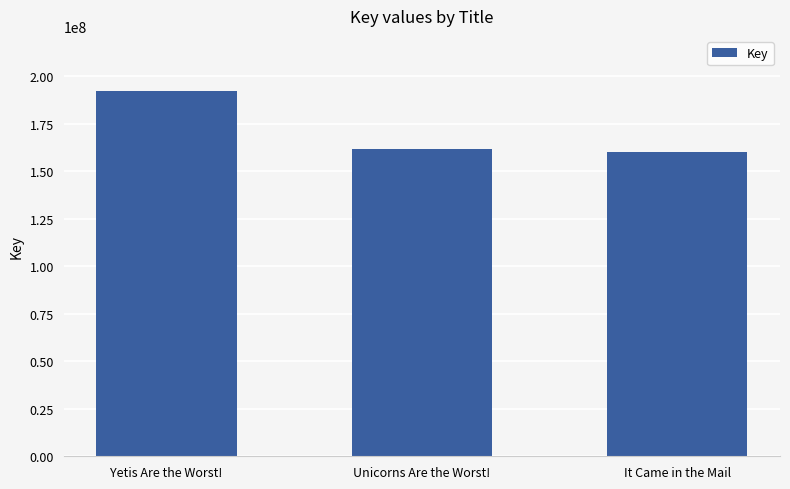

How many bars are there in total?

3